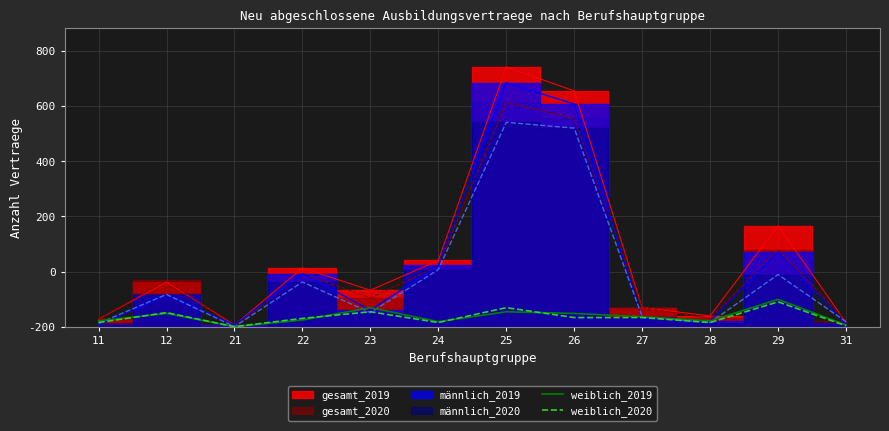

Count the number of categories in the chart.

12